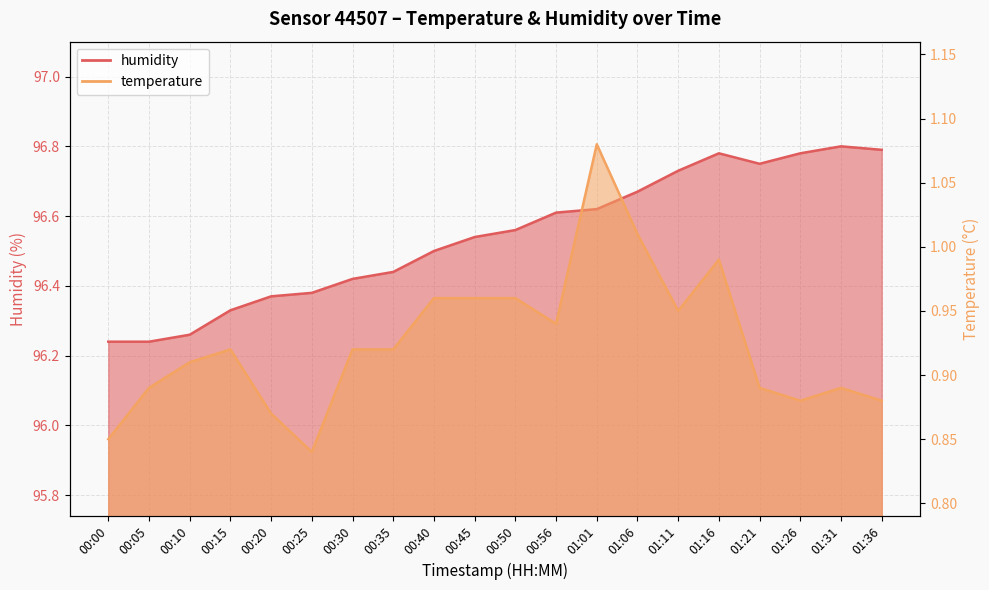

What is the value of the humidity point at the 19th from the left?

96.8